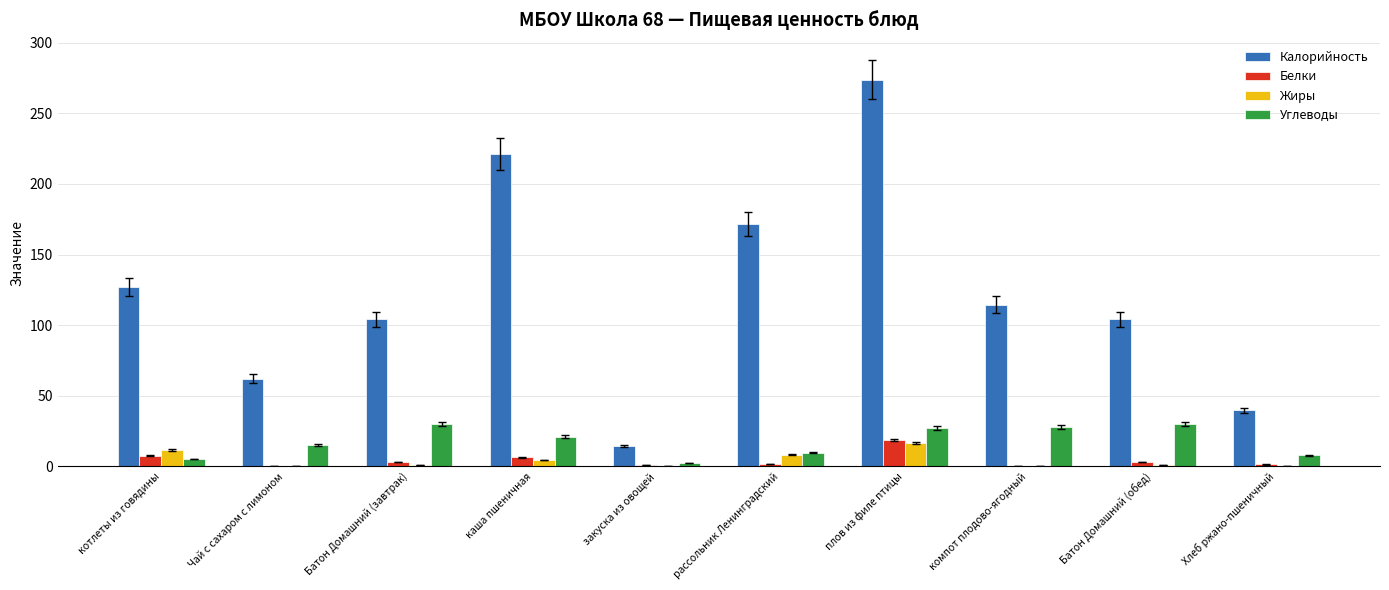

What is the total value across all series at плов из филе птицы?

336.6